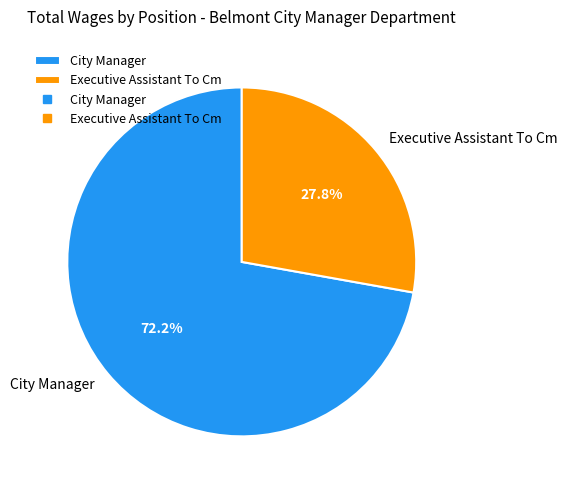

To the nearest percent, what is the combined percentage of City Manager and Executive Assistant To Cm?

100%